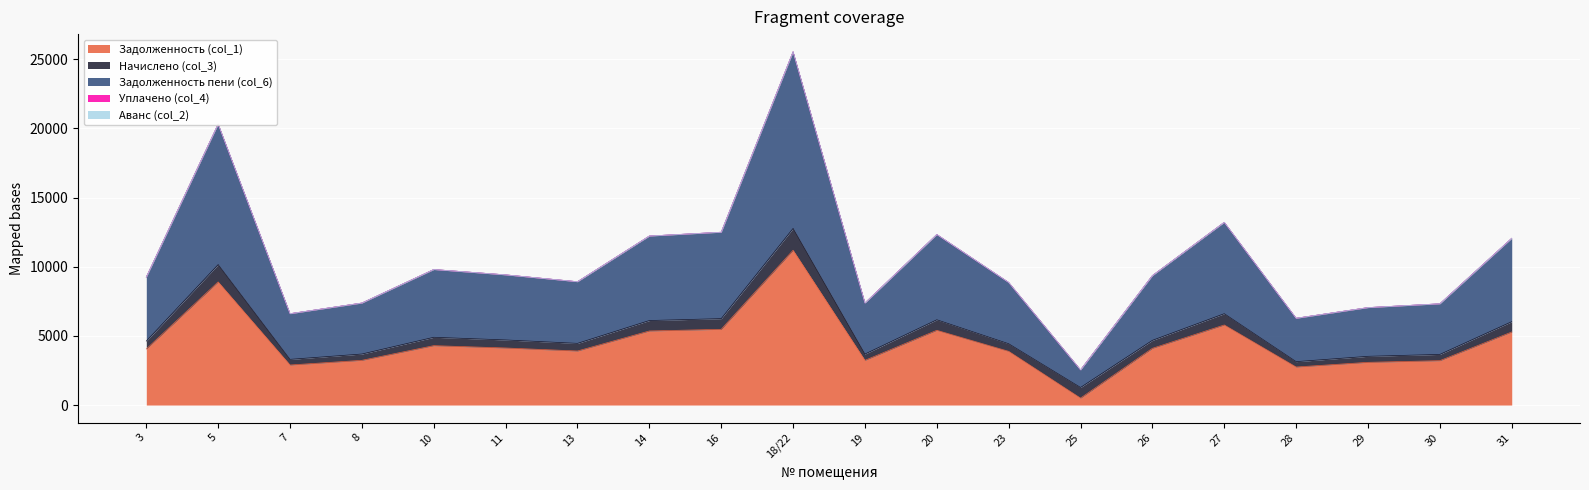

Reading left to right, list all the values displayed in this chart.

Задолженность (col_1): 3=4052.2	5=8900.3	7=2894.4	8=3232.1	10=4293.4	11=4124.5	13=3907.4	14=5354.6	16=5475.2	18/22=11191.7	19=3232.1	20=5402.9	23=3883.3	25=501.2	26=4100.4	27=5788.8	28=2749.7	29=3087.4	30=3208.0	31=5282.3
Начислено (col_3): 3=571.6	5=1255.3	7=408.2	8=455.9	10=605.6	11=581.8	13=551.1	14=755.2	16=772.3	18/22=1578.5	19=455.9	20=762.1	23=547.7	25=768.8	26=578.3	27=816.5	28=387.8	29=435.5	30=452.5	31=745.0
Задолженность пени (col_6): 3=4623.7	5=10155.6	7=3302.6	8=3688.0	10=4898.9	11=4706.3	13=4458.5	14=6109.9	16=6247.5	18/22=12770.2	19=3688.0	20=6164.9	23=4431.1	25=1270.0	26=4678.7	27=6605.3	28=3137.5	29=3522.8	30=3660.4	31=6027.3
Уплачено (col_4): 3=0.0	5=0.0	7=0.0	8=0.0	10=0.0	11=0.0	13=0.0	14=0.0	16=0.0	18/22=0.0	19=0.0	20=0.0	23=0.0	25=0.0	26=0.0	27=0.0	28=0.0	29=0.0	30=0.0	31=0.0
Аванс (col_2): 3=0.0	5=0.0	7=0.0	8=0.0	10=0.0	11=0.0	13=0.0	14=0.0	16=0.0	18/22=0.0	19=0.0	20=0.0	23=0.0	25=0.0	26=0.0	27=0.0	28=0.0	29=0.0	30=0.0	31=0.0